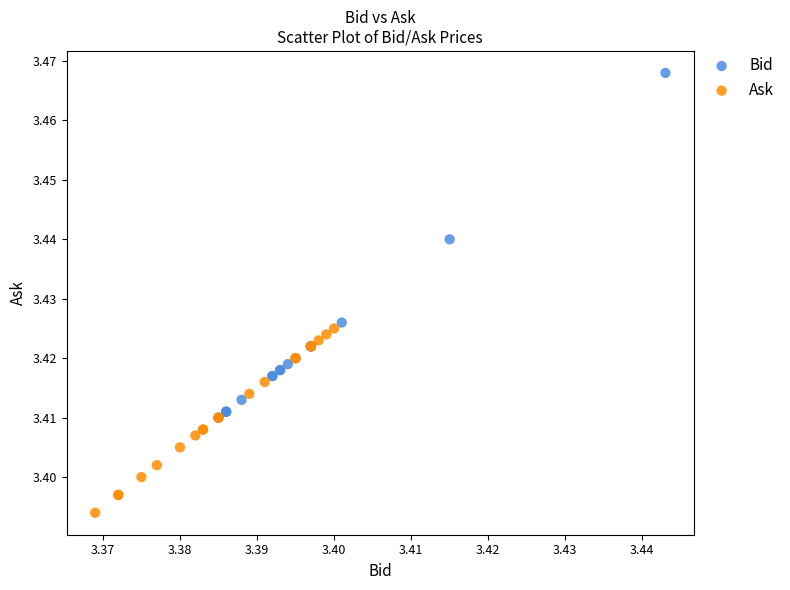

Which series reaches the maximum Y coordinate?

Bid